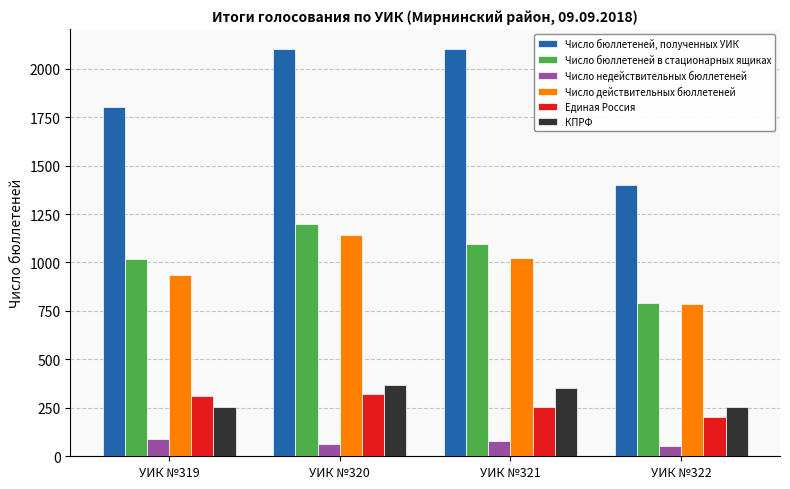

What is the total value across all series at УИК №321?

4898